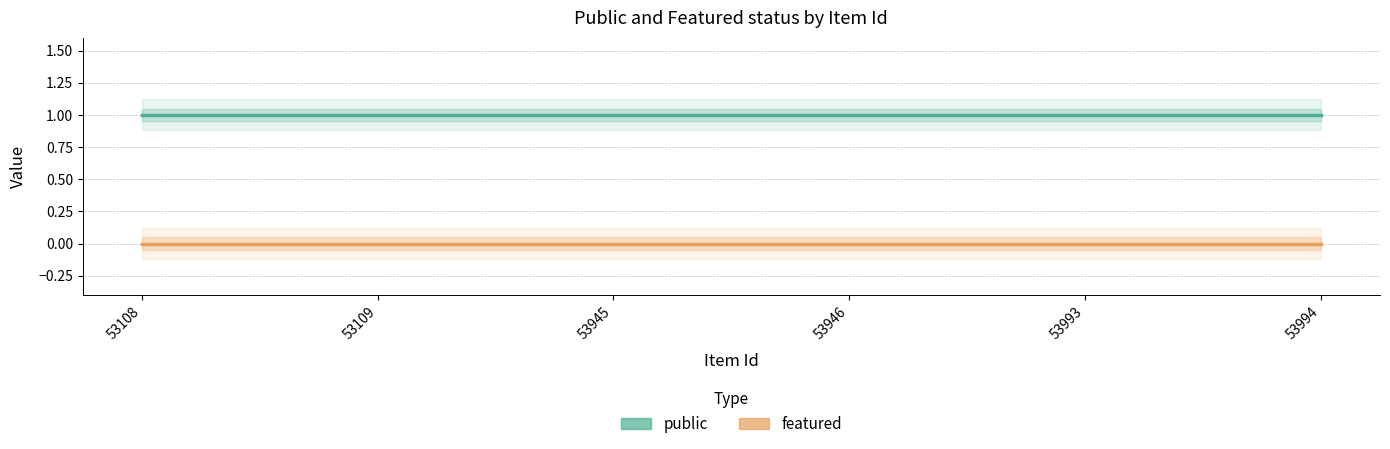

True or false: featured and public intersect in this chart.

False